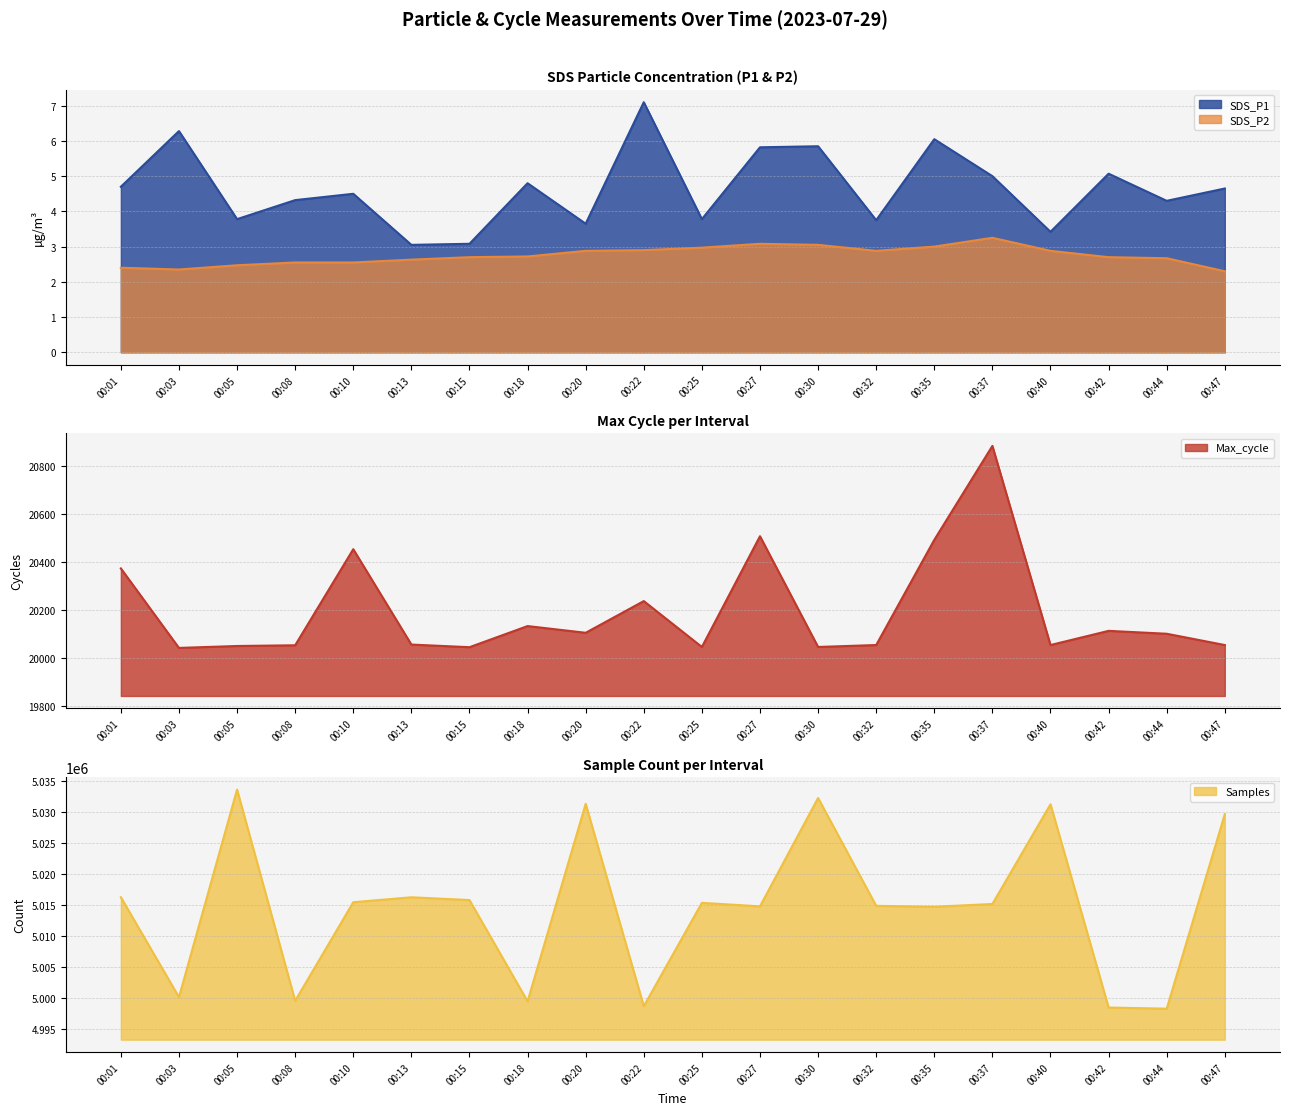

How many lines are shown in the chart?

4